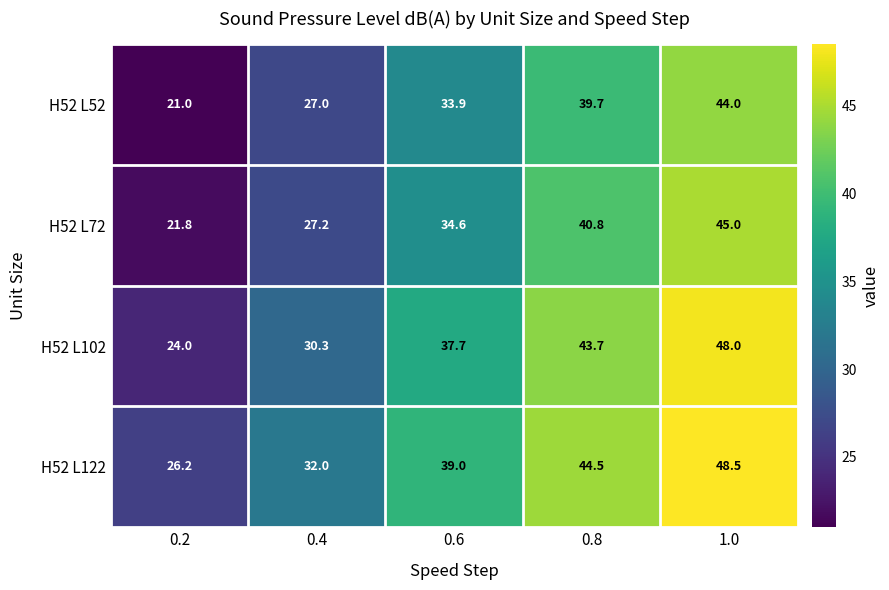

What is the difference between the H52 L72 values at 0.4 and 0.2?

5.4